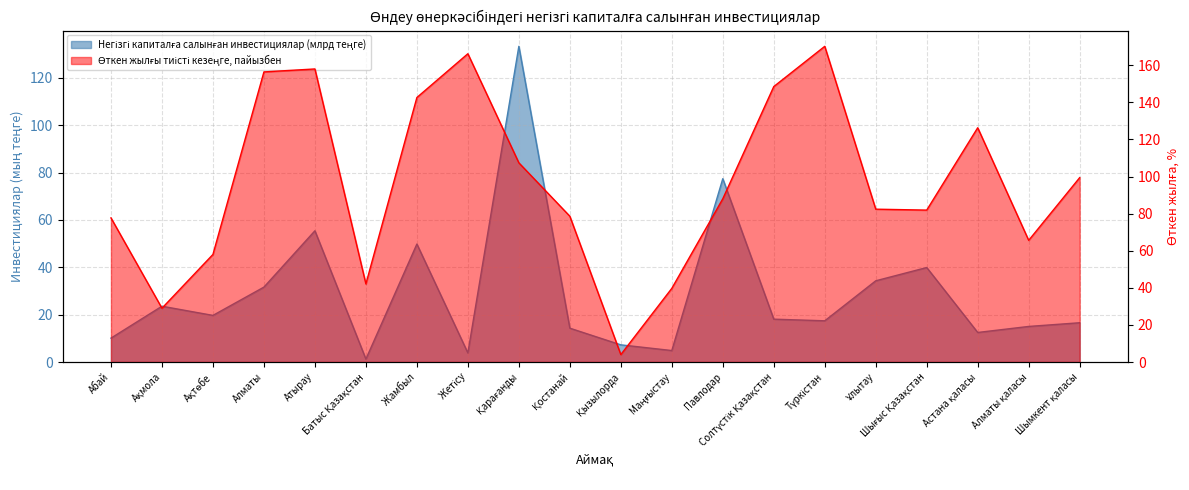

List the series in order of their peak value, lowest first.

Негізгі капиталға салынған инвестициялар (млрд теңге), Өткен жылғы тиісті кезеңге, пайызбен